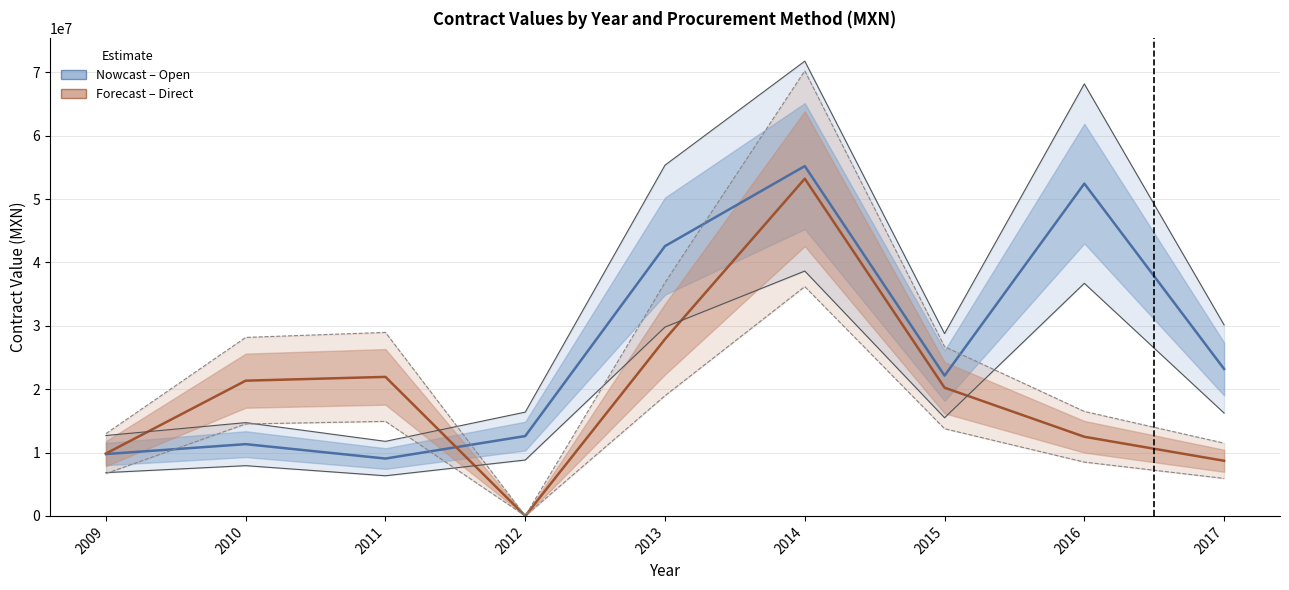

What is the average value of the direct series?

19520189.2